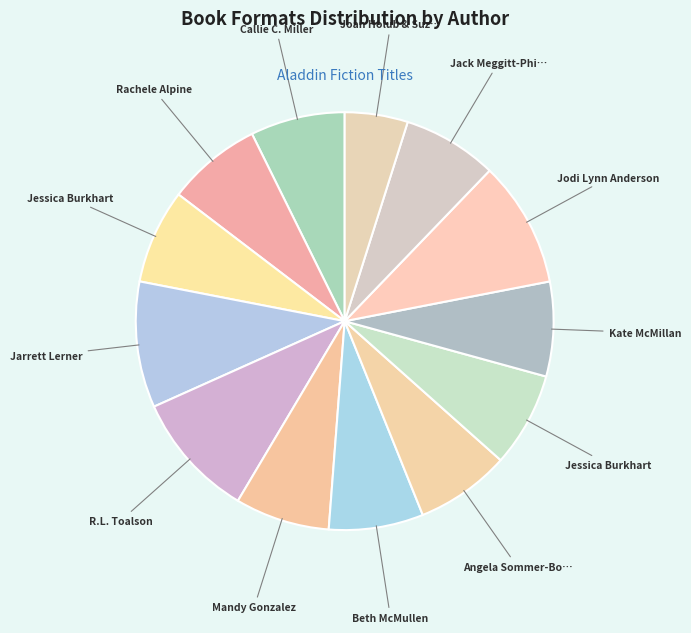

How many segments does this pie chart have?

13